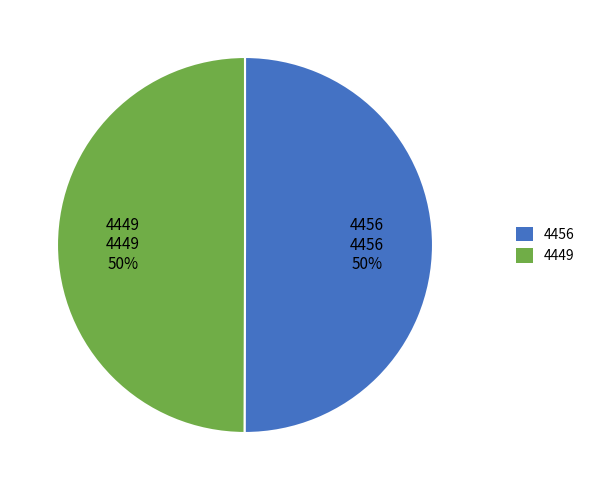

To the nearest percent, what is the average slice percentage?

50%